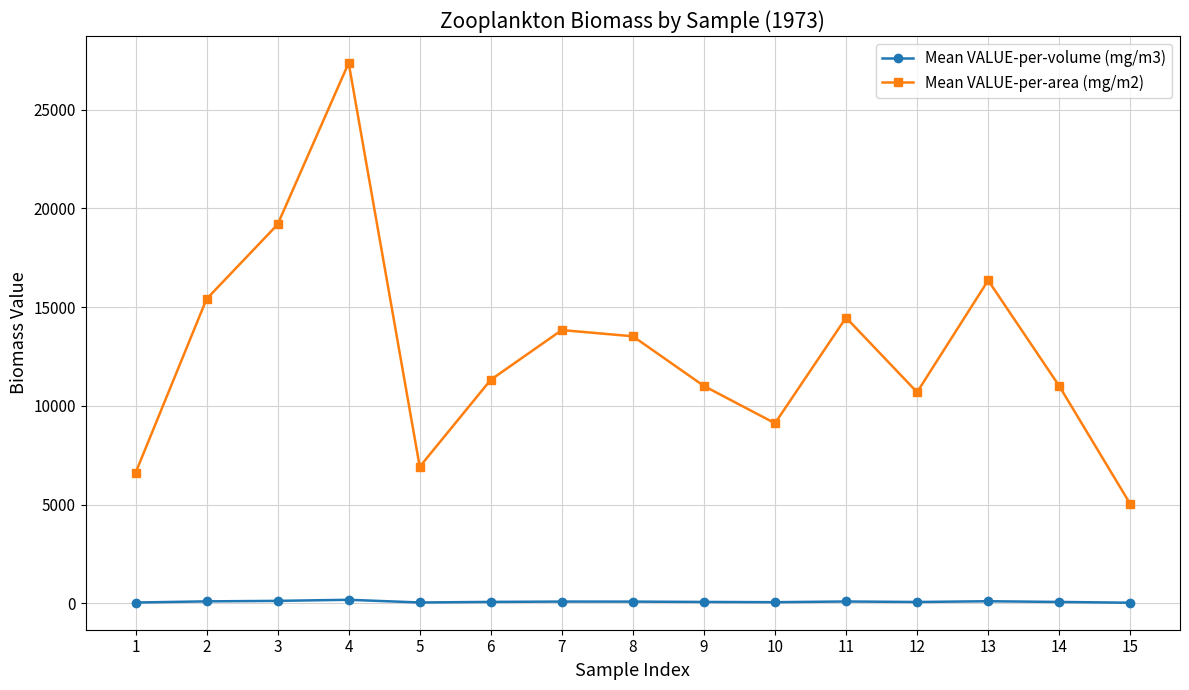

True or false: Mean VALUE-per-volume (mg/m3) has more than 1 points higher than both neighbors.

True